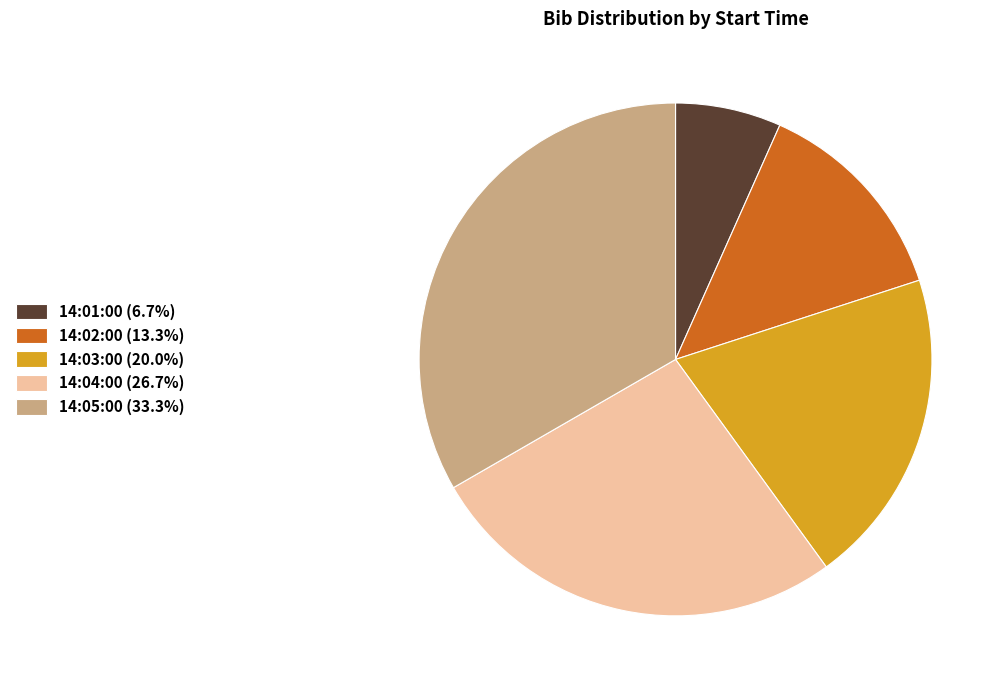

Do 14:01:00 (6.7%) and 14:04:00 (26.7%) together represent more than half of the pie?

No